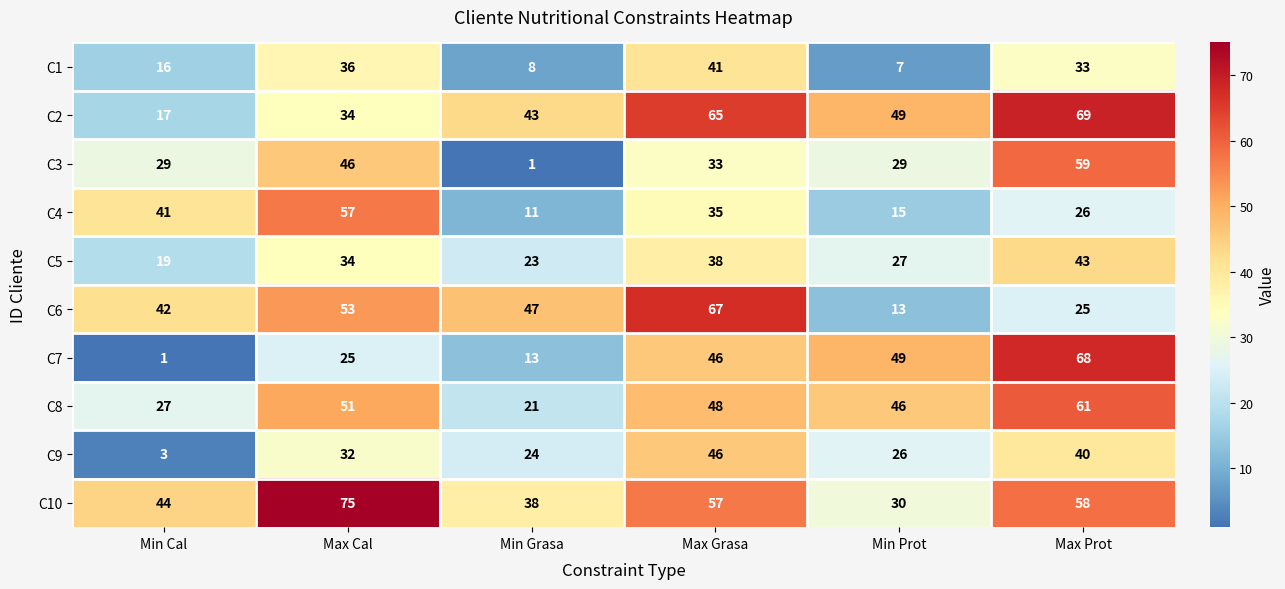

Where is C6 nearest to the value 40?

Min Cal